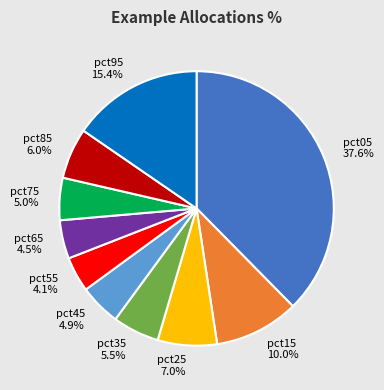

Is there any slice that represents more than half of the pie?

No